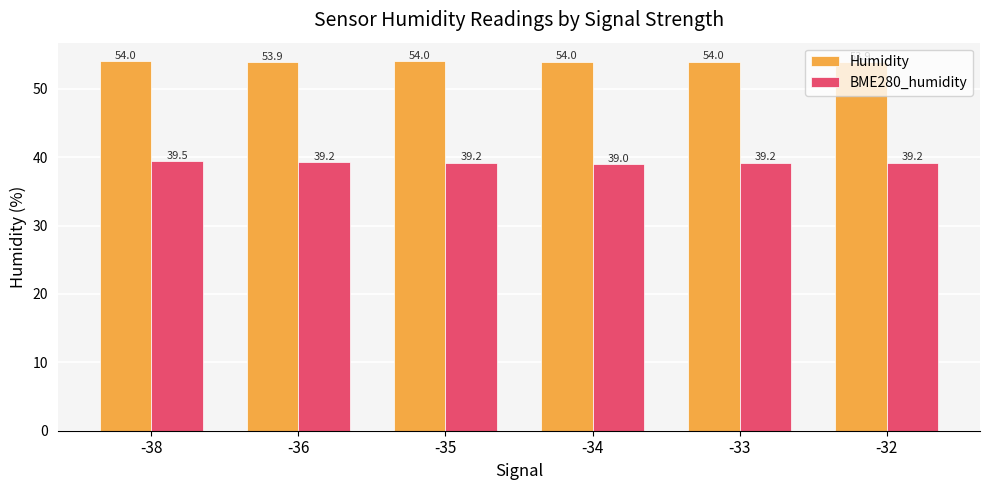

What are all the series names shown in the legend?

Humidity, BME280_humidity